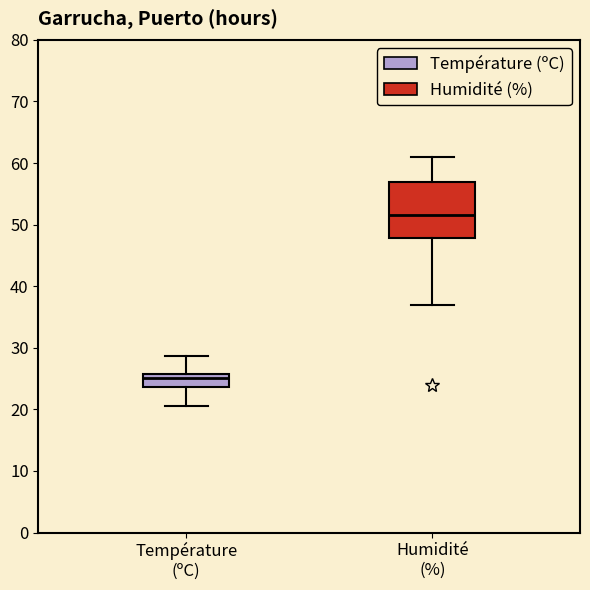

Reading left to right, transcribe this box plot: for each box, give where its median line is, the range the box spans, and where its two whiskers end, as read against the y-axis. The values are not printed on the chart, so give them approximately, as read against the axis.

Température (ºC): median 25, box 24 to 26, whiskers 21 to 29
Humidité (%): median 52, box 48 to 57, whiskers 37 to 61